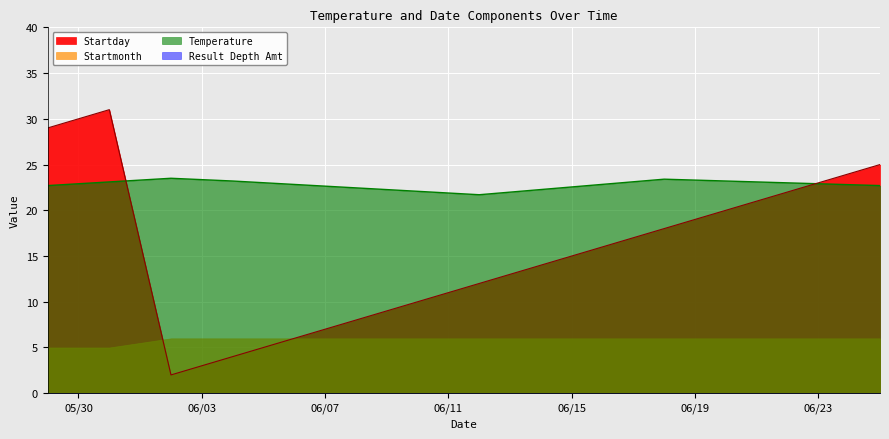

Where do Temperature and Startday first cross each other?

05/31/2014 and 06/02/2014